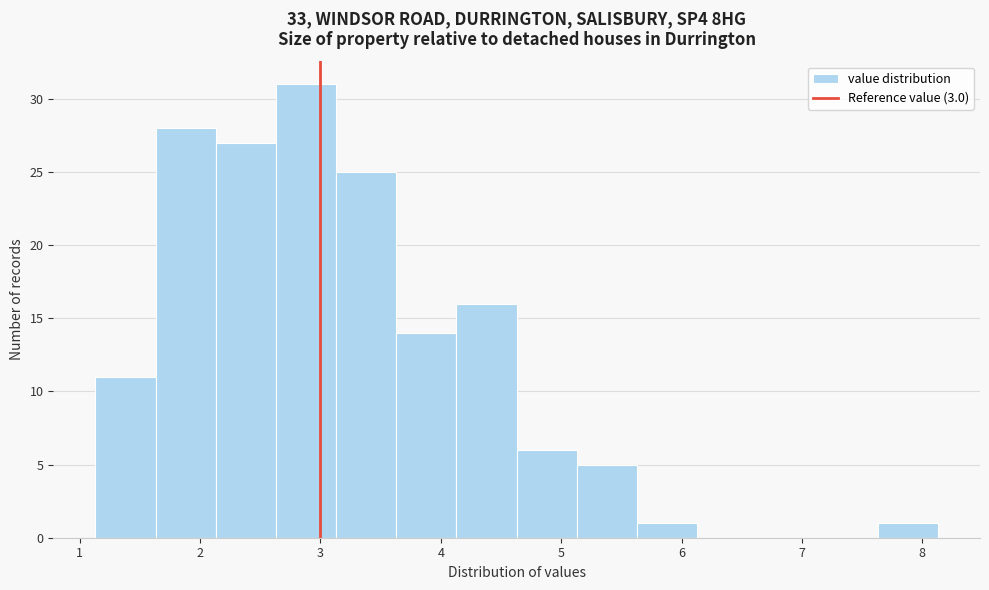

Over which range of the x-axis is the bar tallest?

2.63 to 3.13